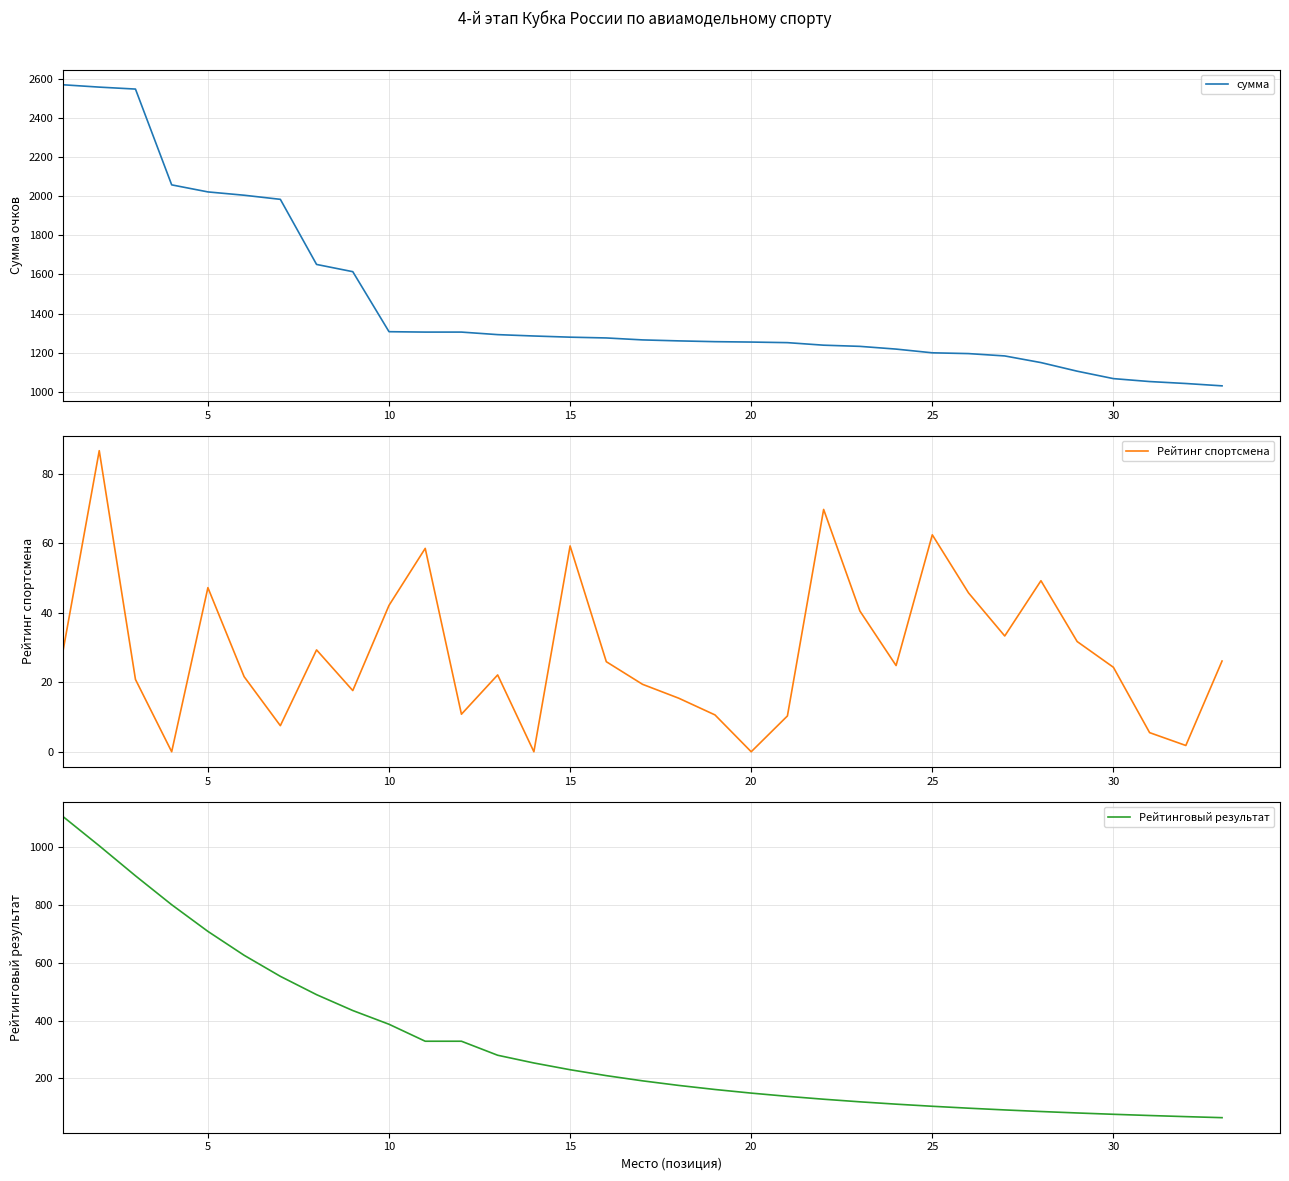

What is the minimum value for сумма?

1030